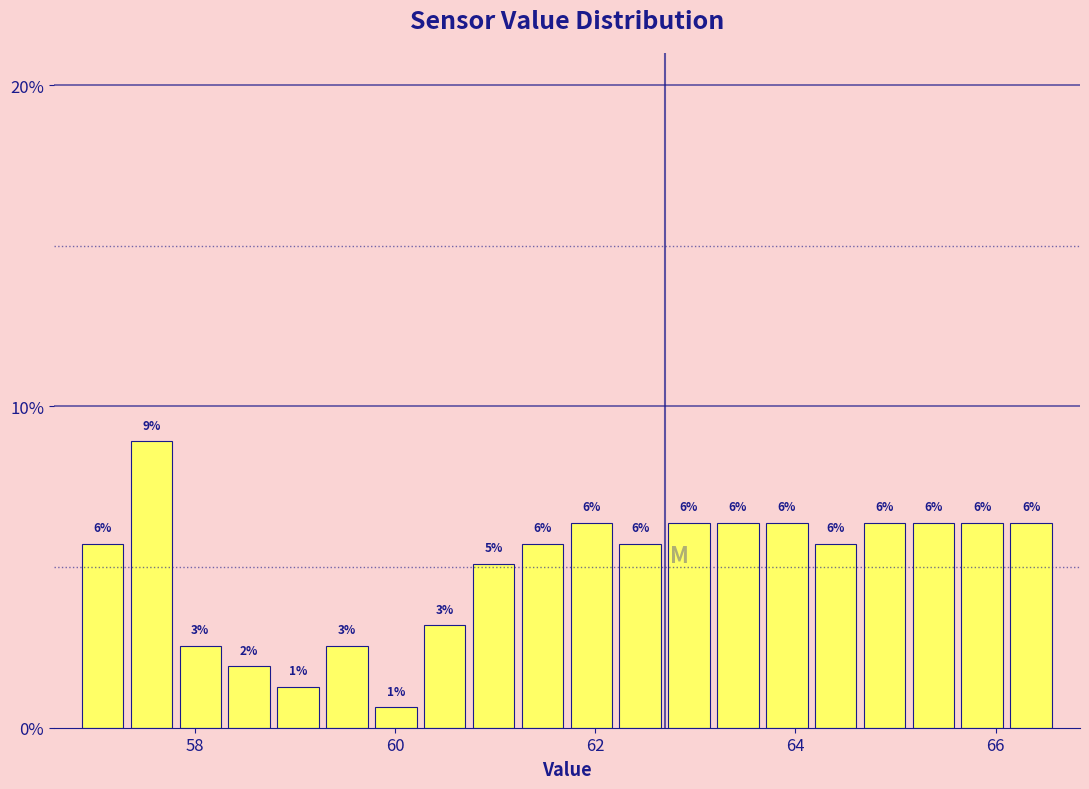

Read against the x-axis, roughly where is the centre of the tallest bar?

57.6